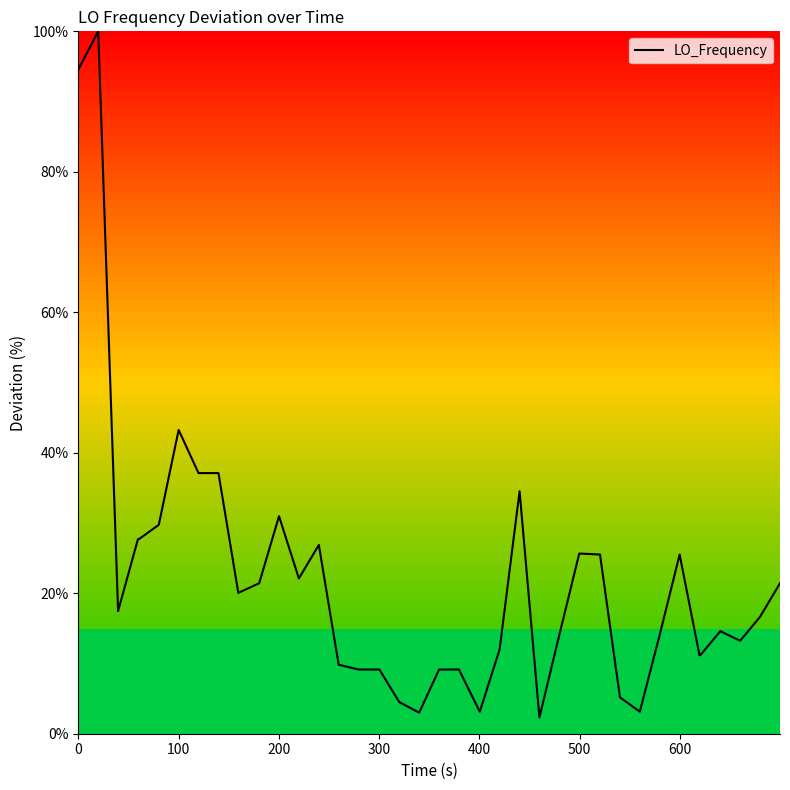

What is the maximum value shown in the chart?

100.0